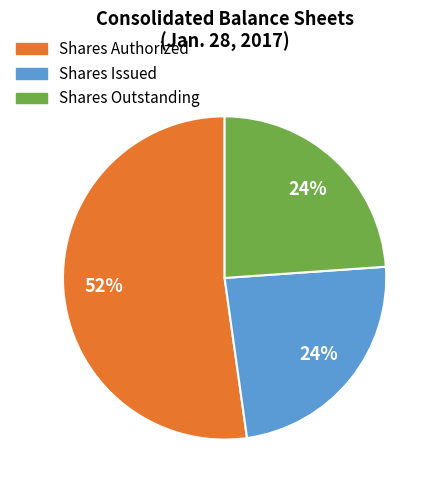

Does any single category account for the majority?

Yes